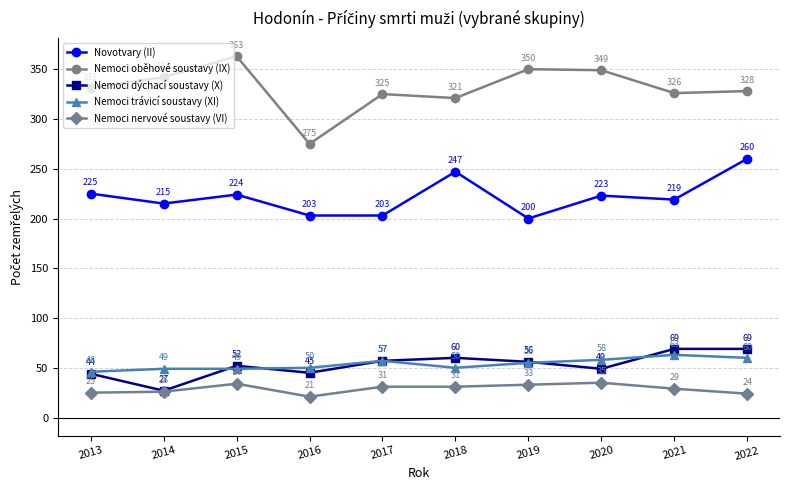

True or false: Novotvary (II) and Nemoci nervové soustavy (VI) cross at least once.

False